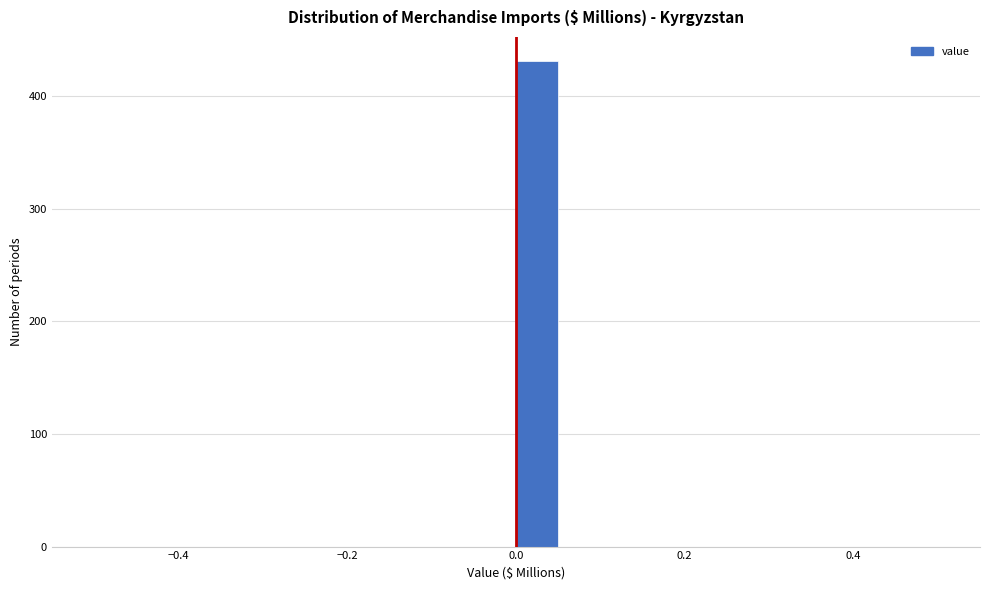

Around what value on the x-axis is the tallest bar? Give the approximate position of its centre, as read against the axis.

0.02